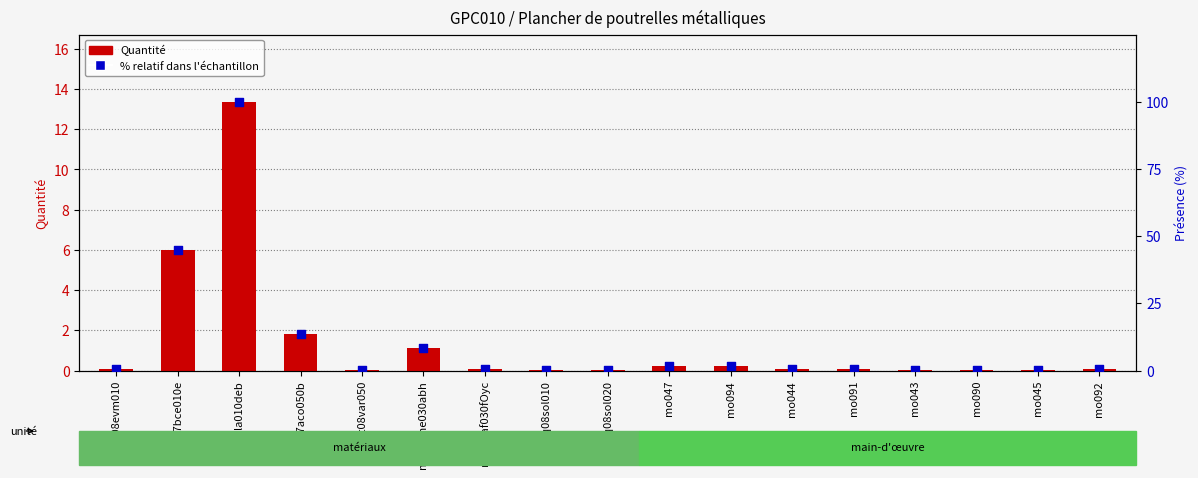

At which category is the sum across all series the highest?

mt07ala010deb